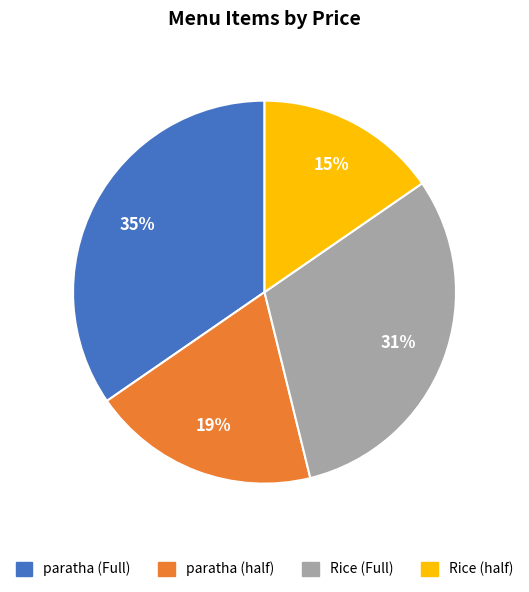

To the nearest percent, what portion does Rice (half) represent?

15%